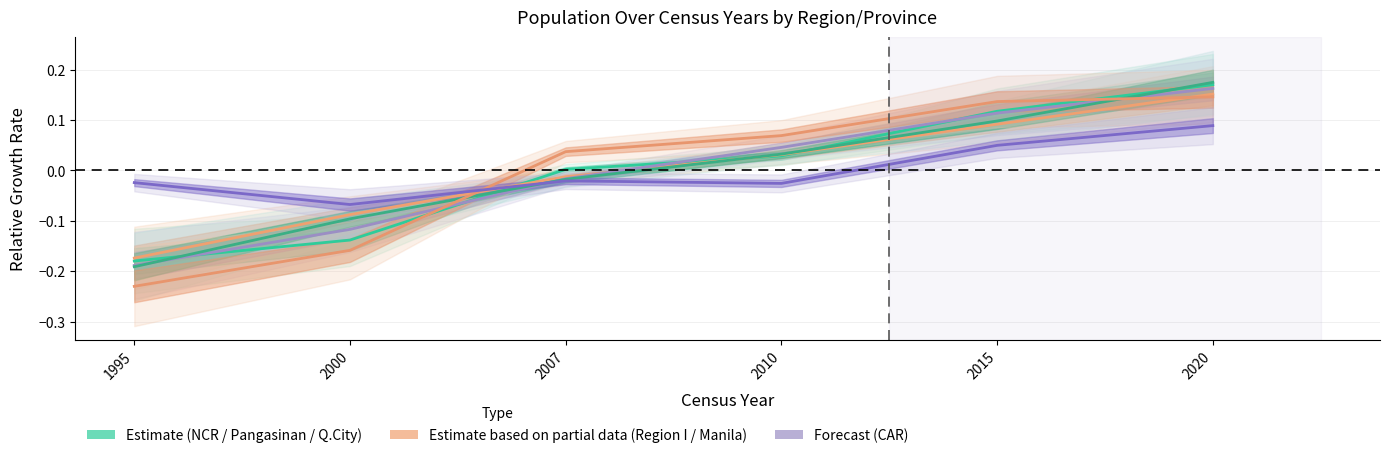

Is it true that Manila equals -0.0 at 1995?

False